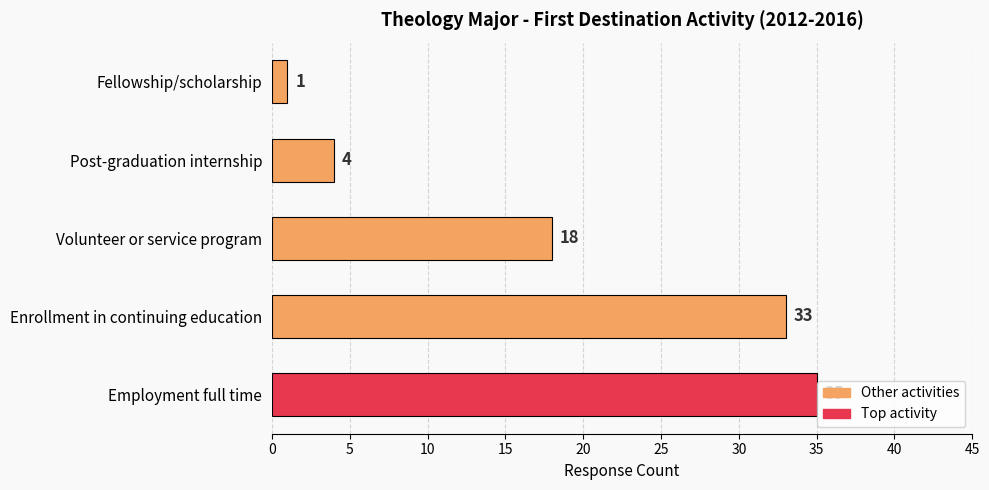

What is the maximum value shown in the chart?

35